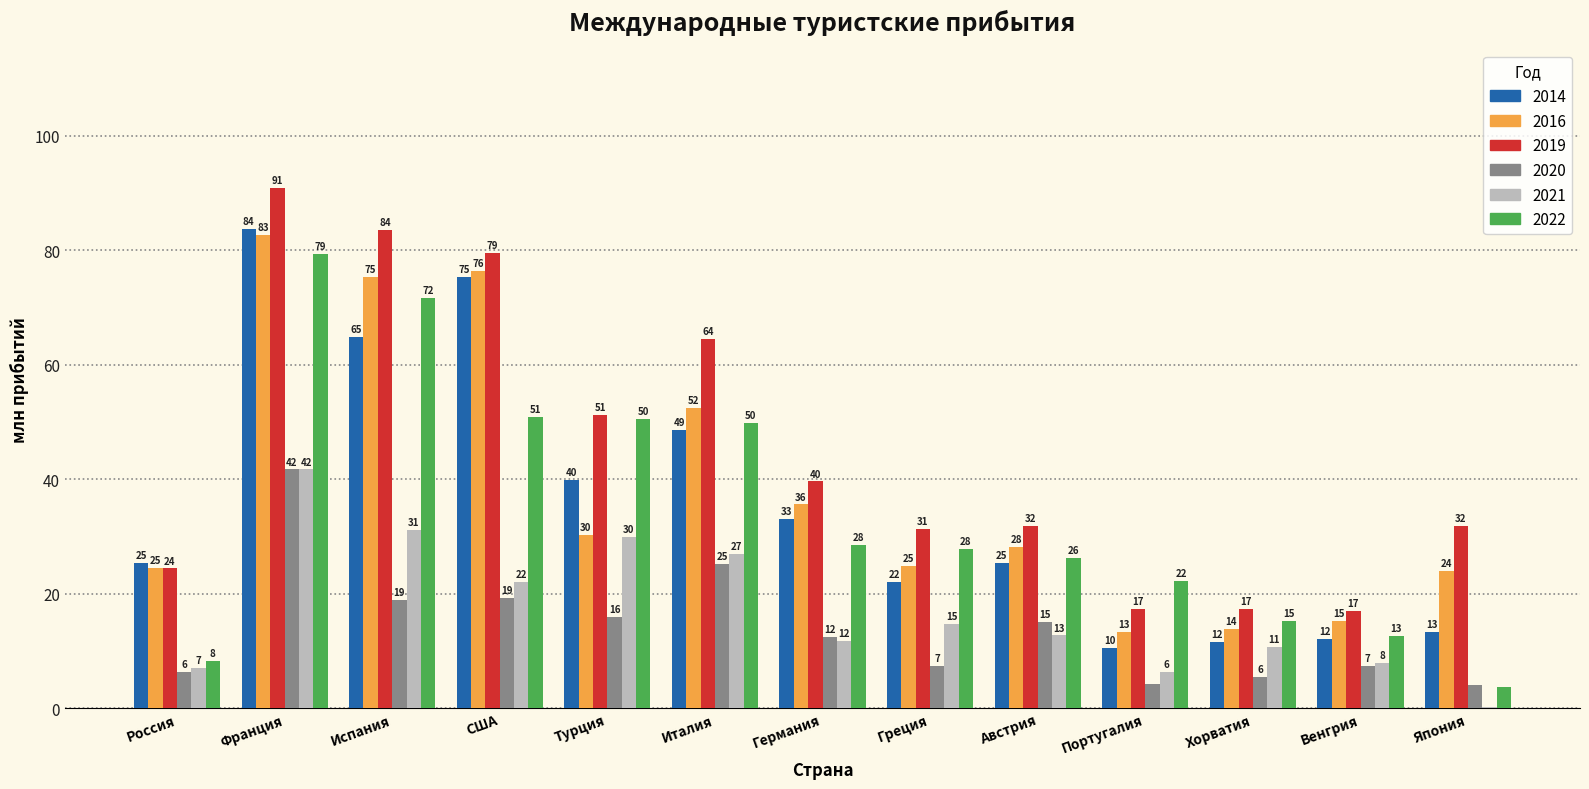

What is the difference between the highest and lowest values at Япония?

31.7